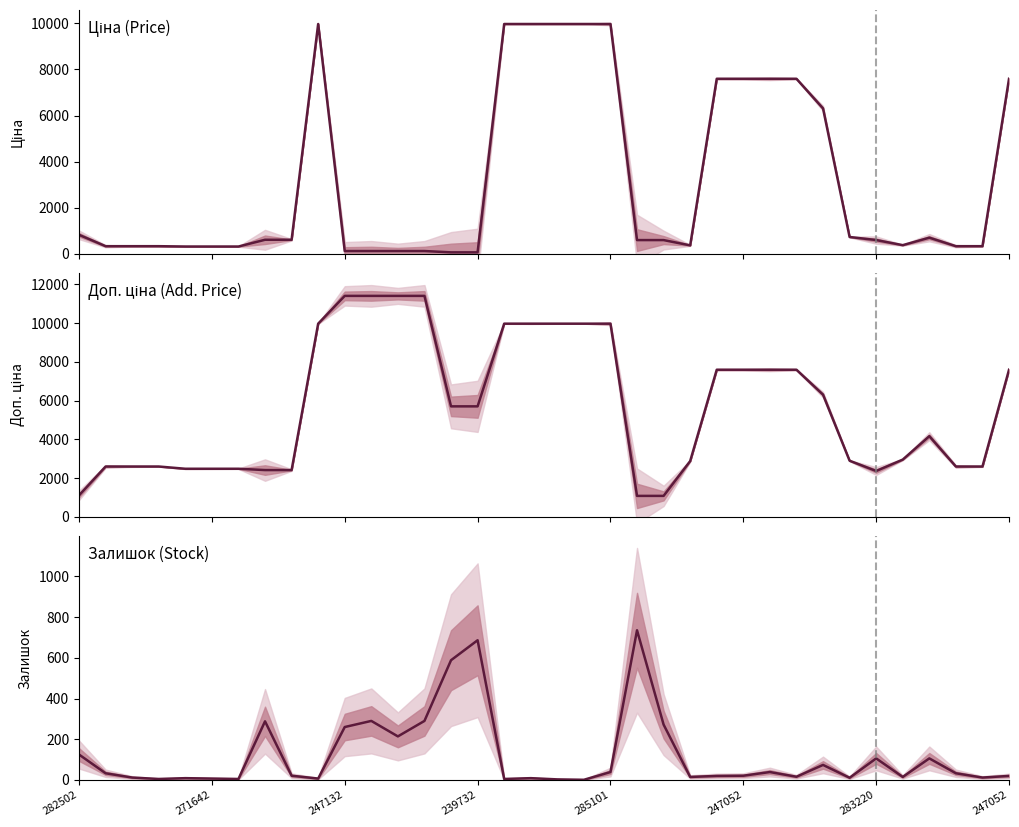

At which label is Залишок closest to 368?

11